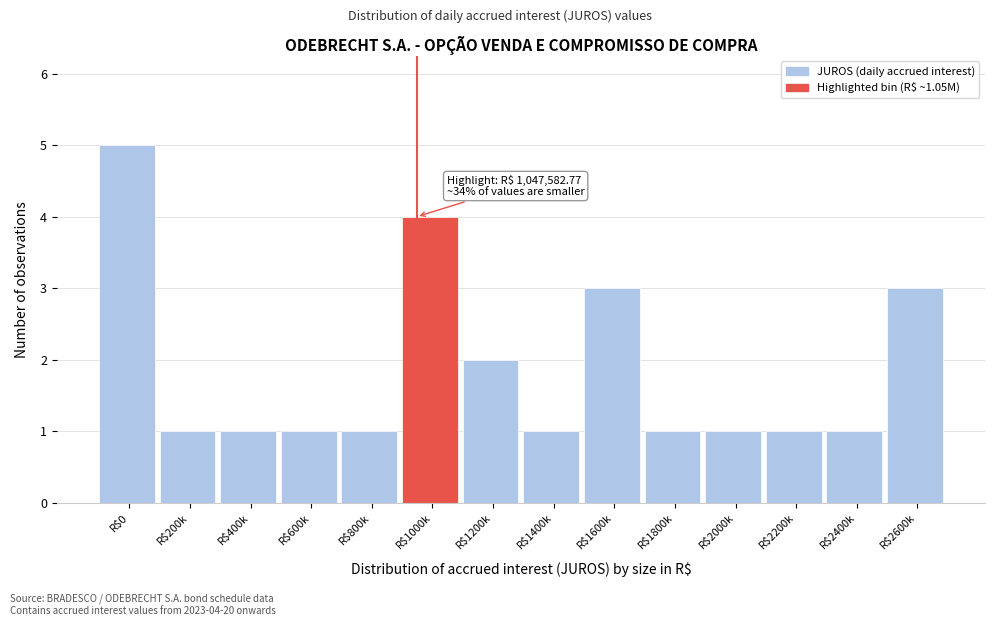

Reading right to left, list all the values displayed in this chart.

3	1	1	1	1	3	1	2	4	1	1	1	1	5